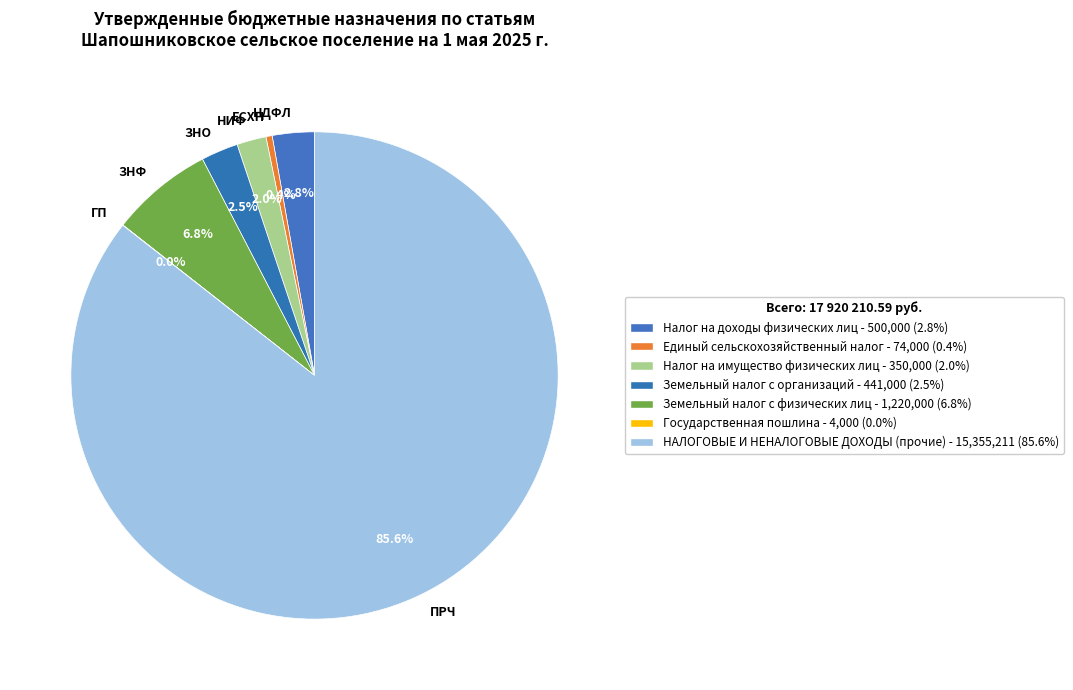

Approximately how many times larger is the value at НДФЛ compared to НИФ?

1.4